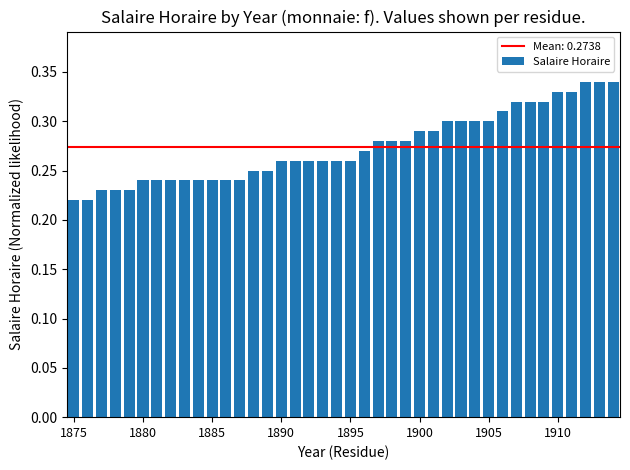

How many values are between 0 and 1?

40